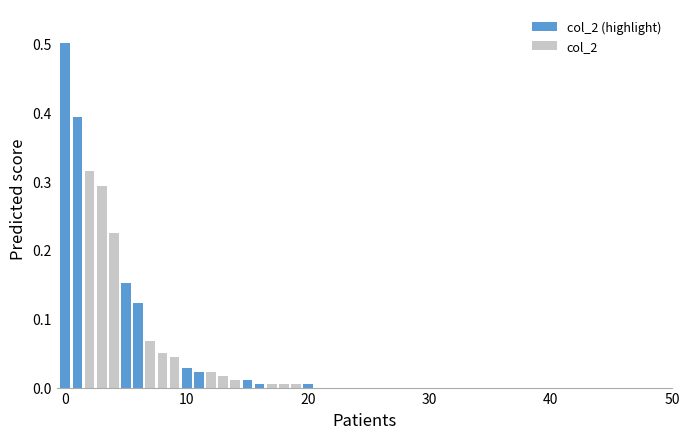

How many bars are there in total?

42